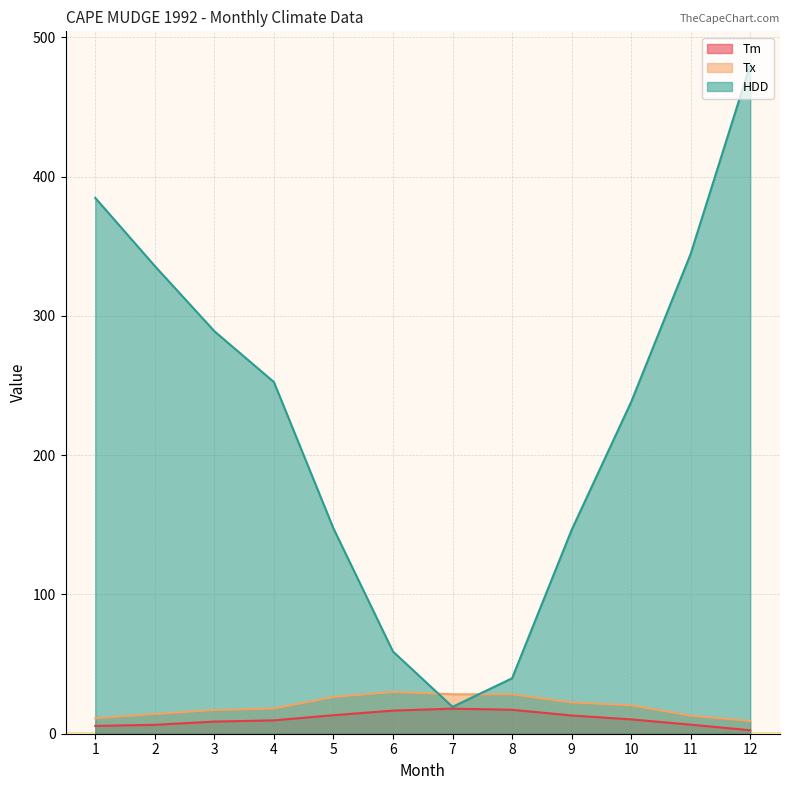

Where is the first local maximum for Tx?

6